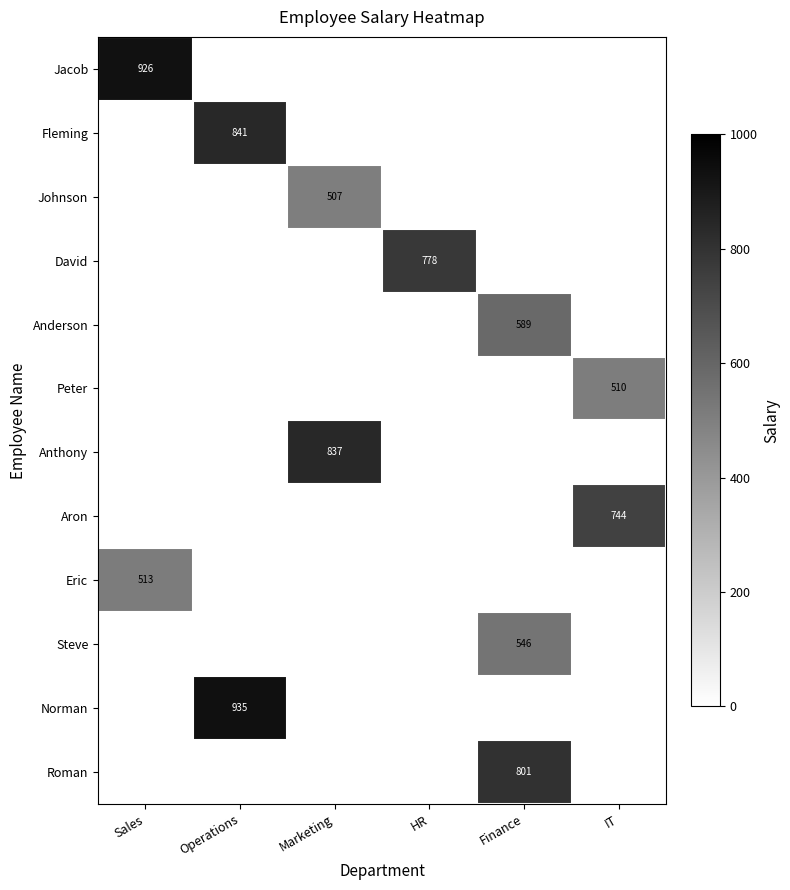

Is it true that Anderson equals 589 at Finance?

True